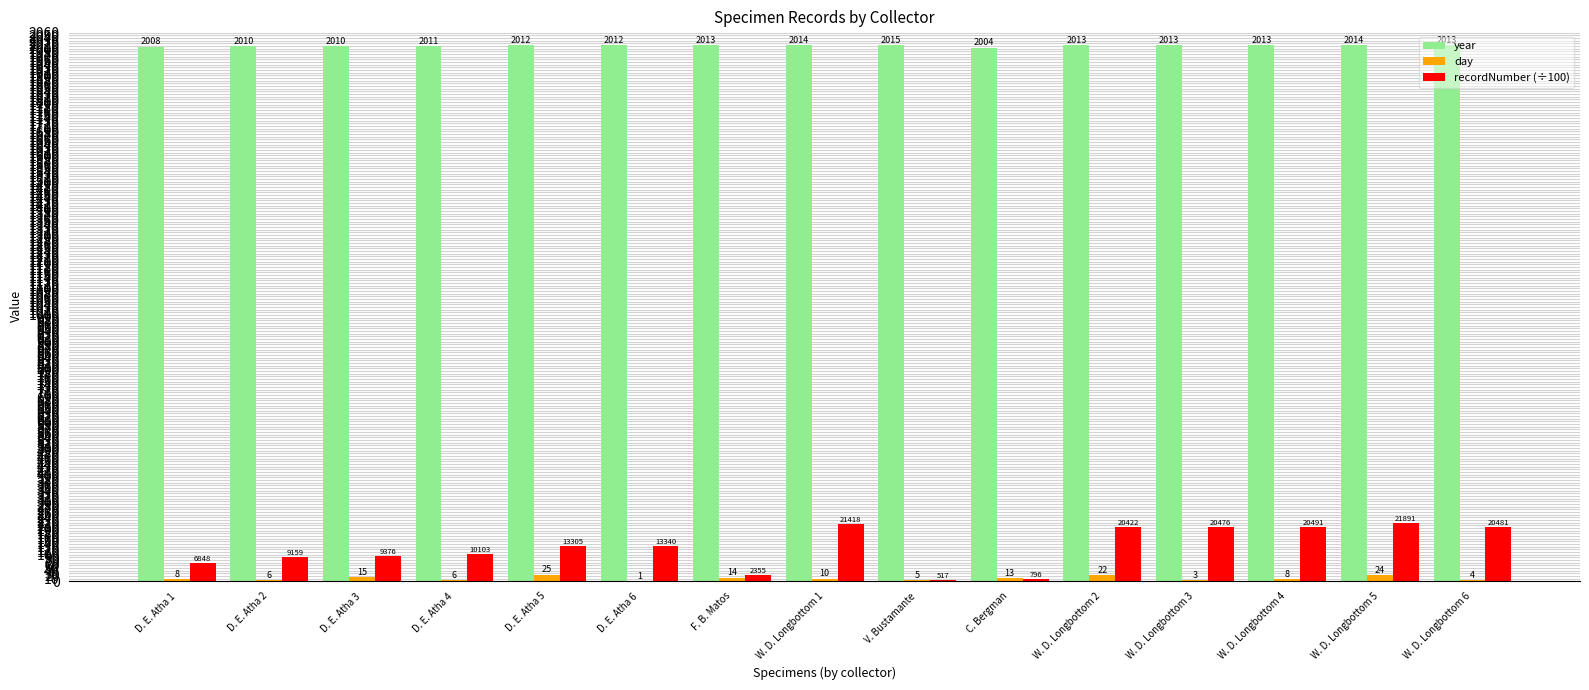

What is the sum of all year values?

30175.0